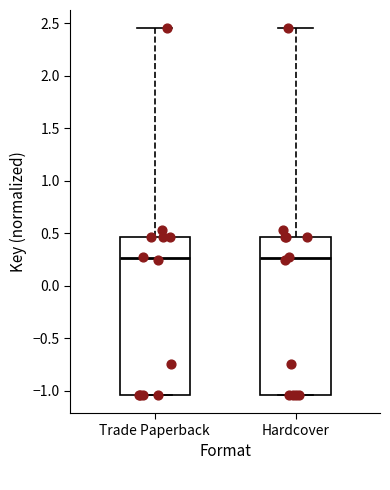

Where is the upper edge of the box for Hardcover on the y-axis? The values are not printed on the chart, so give them approximately, as read against the axis.

0.45